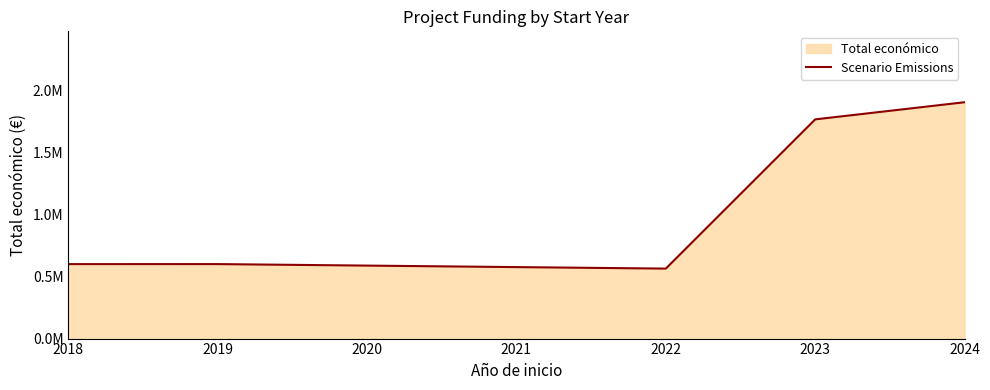

What is the greatest value displayed?

1903770